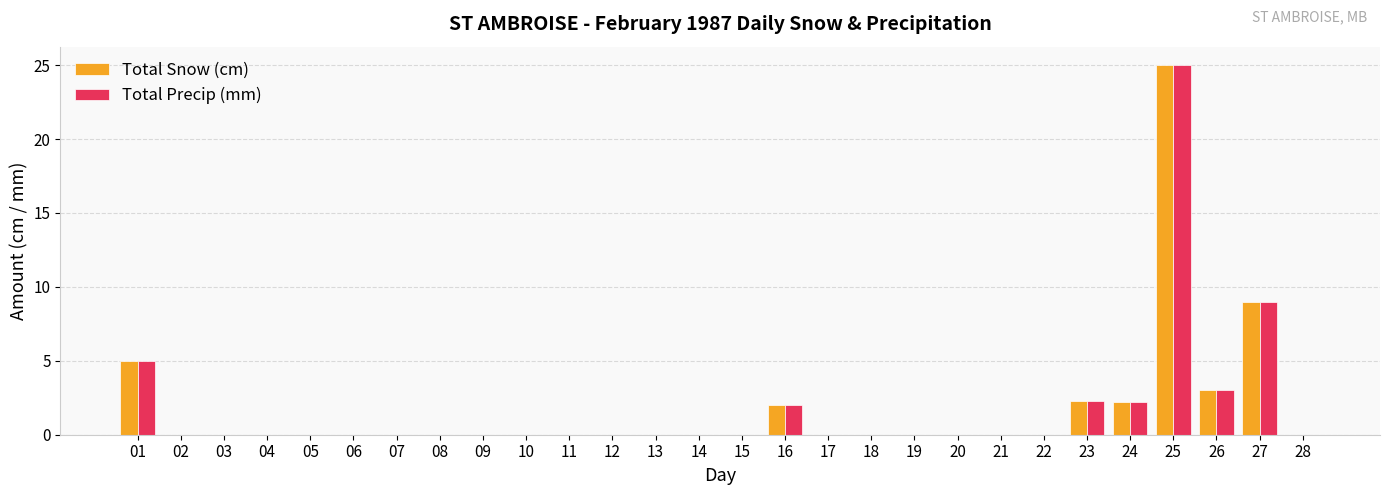

How many groups of bars are there?

28